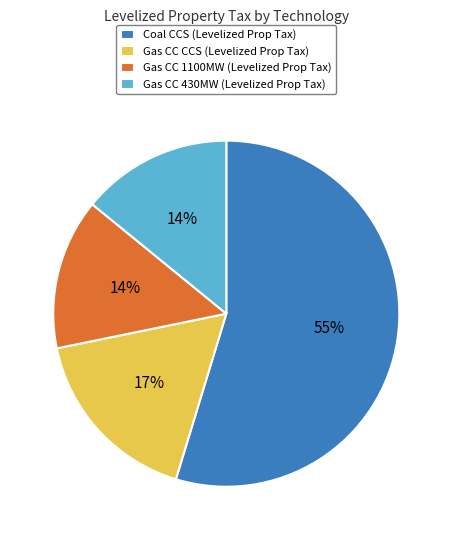

What percentage is the Gas CC 430MW slice, to the nearest percent?

14%